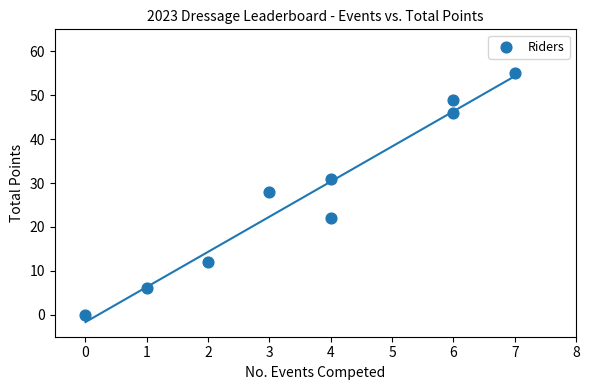

What Y value in the scatter plot is closest to 27?

28